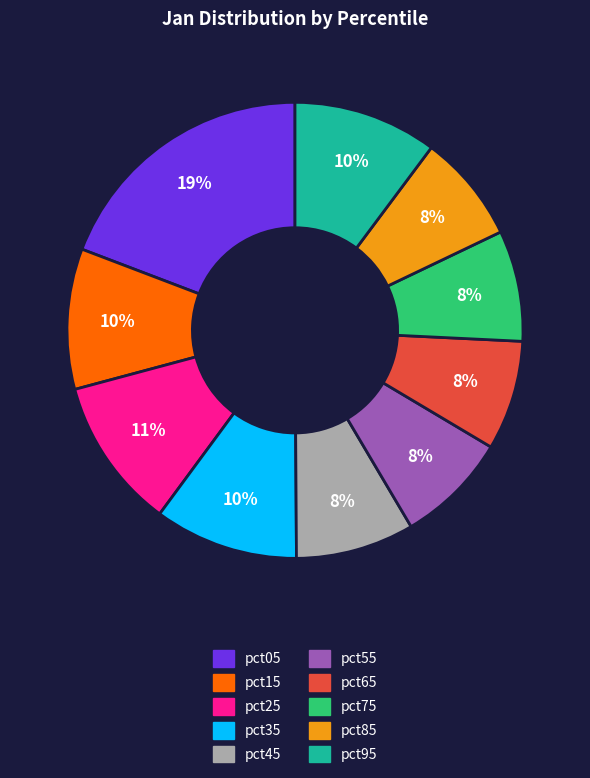

To the nearest percent, what is the combined percentage of pct55 and pct35?

18%